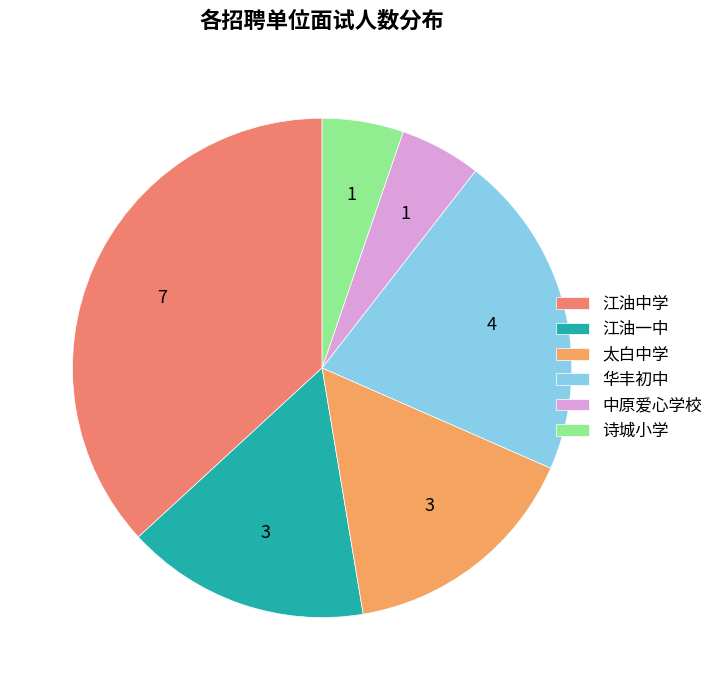

Count the number of slices in the pie.

6